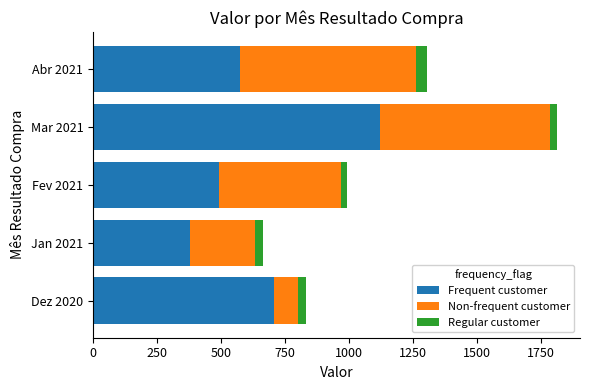

At which label does Frequent customer reach its peak?

Mar 2021